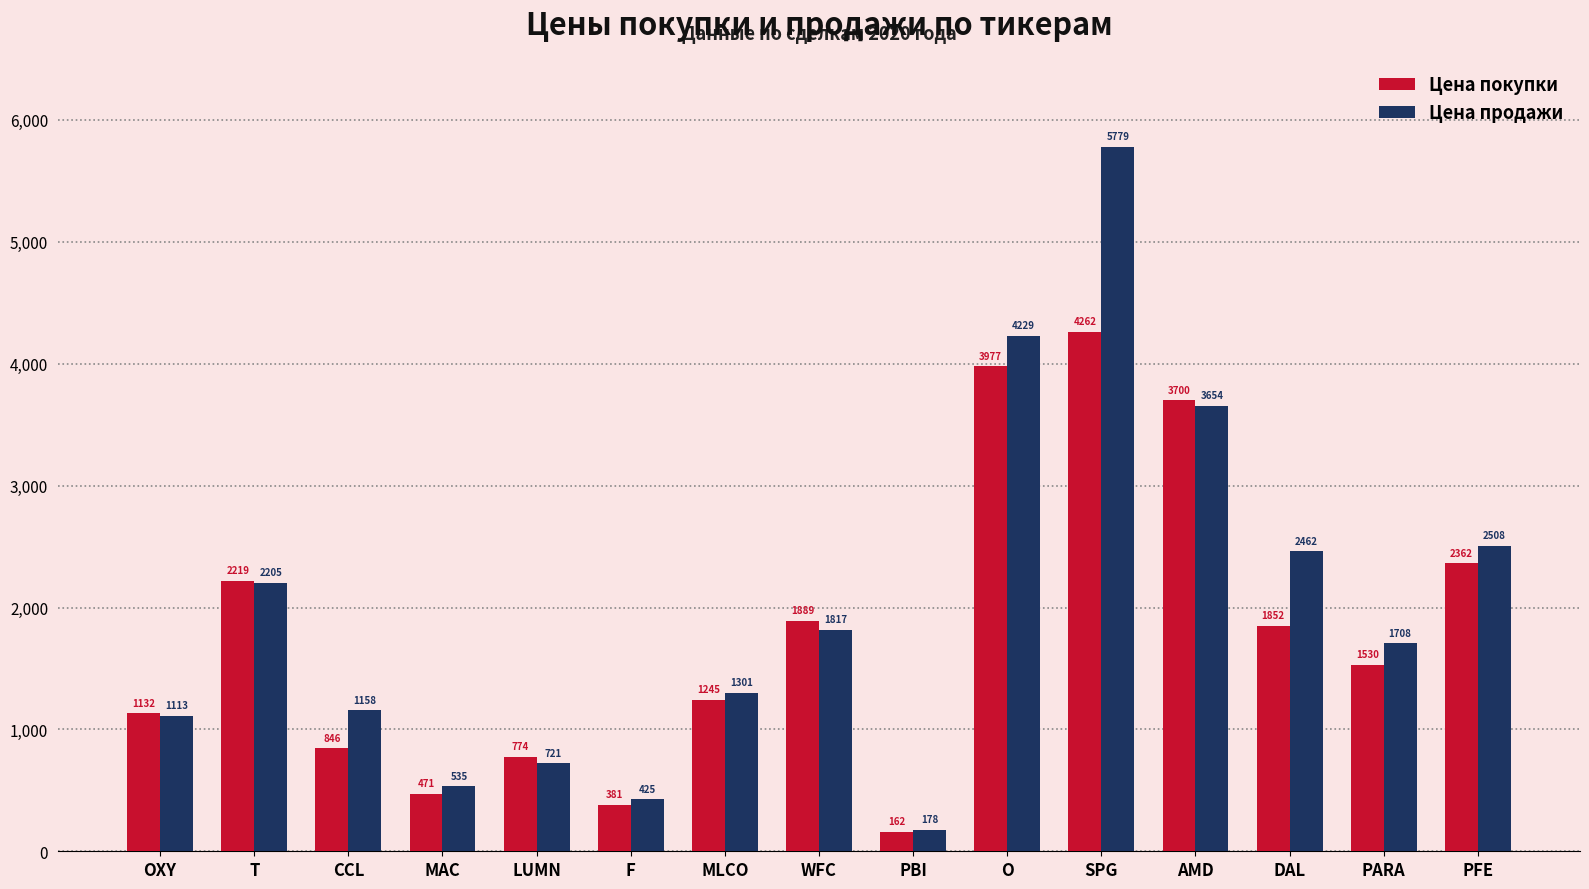

What are all the series names shown in the legend?

Цена покупки, Цена продажи